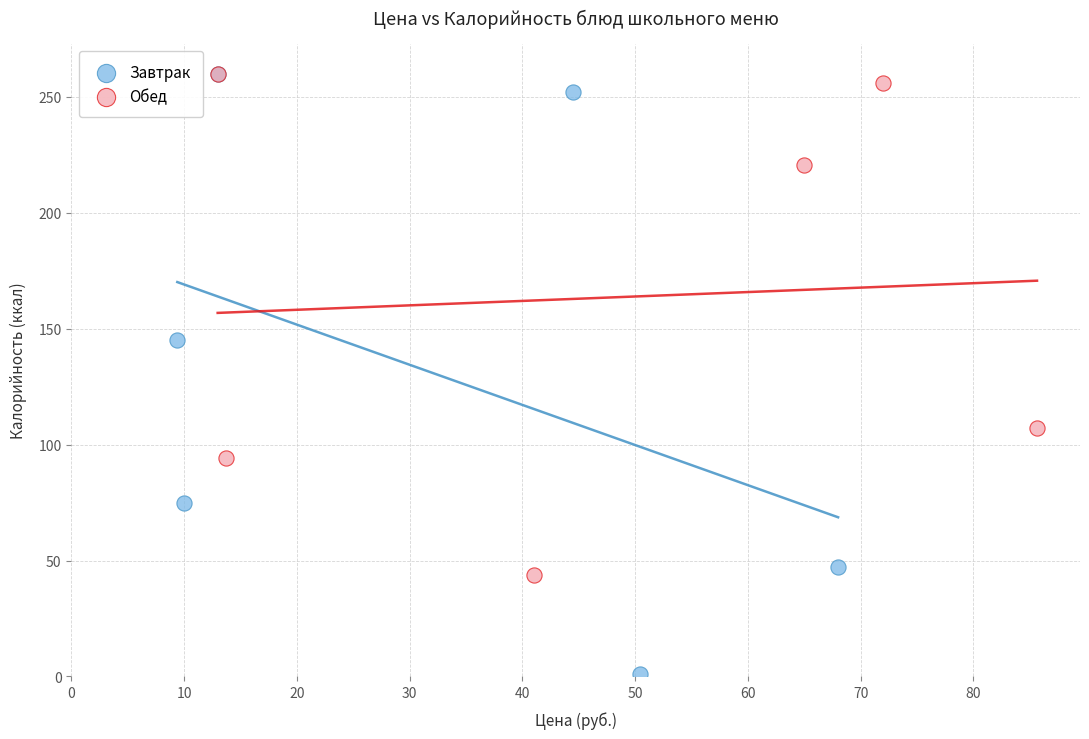

Which series has the largest Y range (max minus min)?

Завтрак